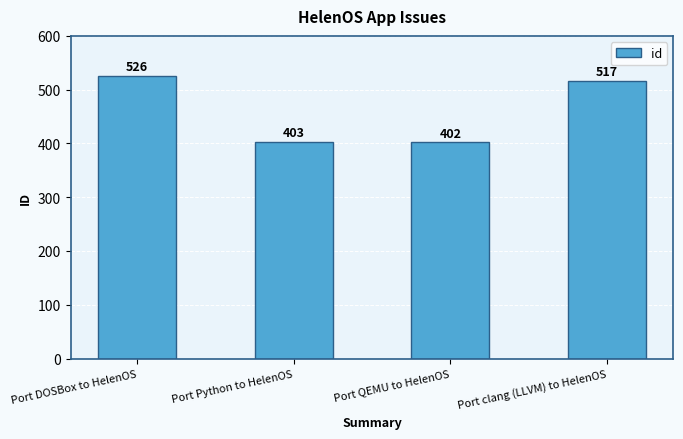

At which category does the chart reach its minimum across all series?

Port QEMU to HelenOS